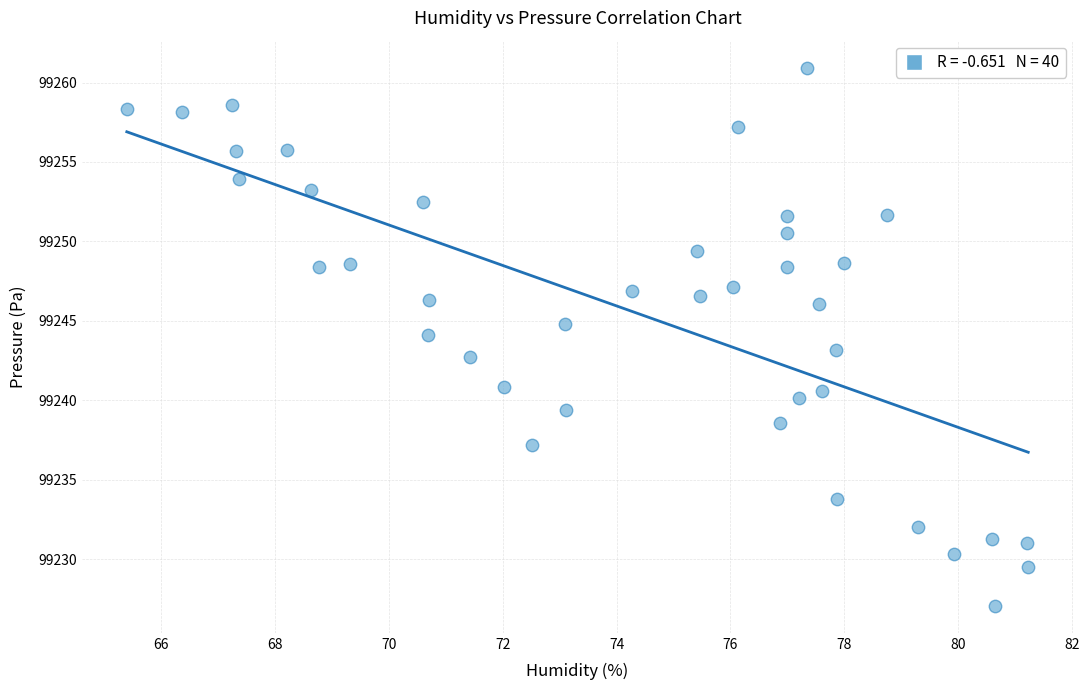

What is the range of X values (max minus min)?

15.8